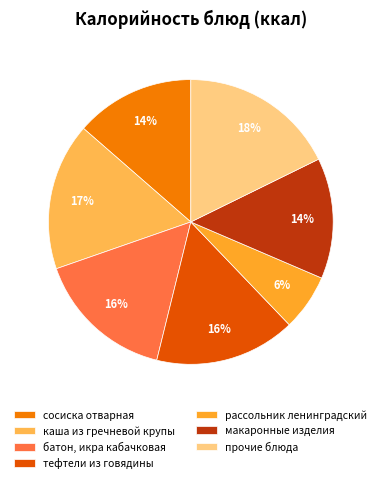

How many segments does this pie chart have?

7